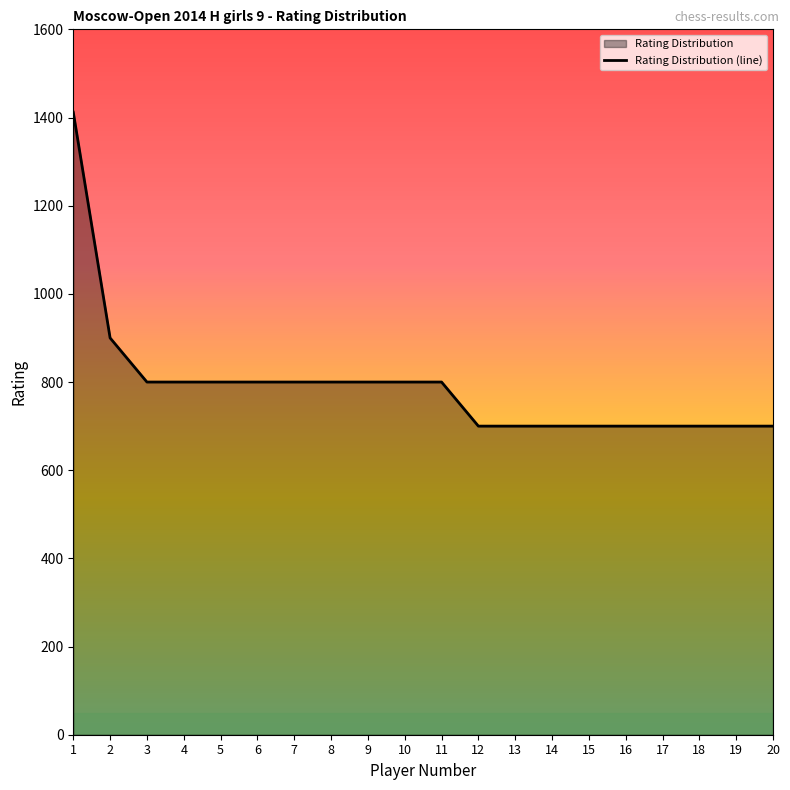

What is the difference between the maximum and second lowest values?

712